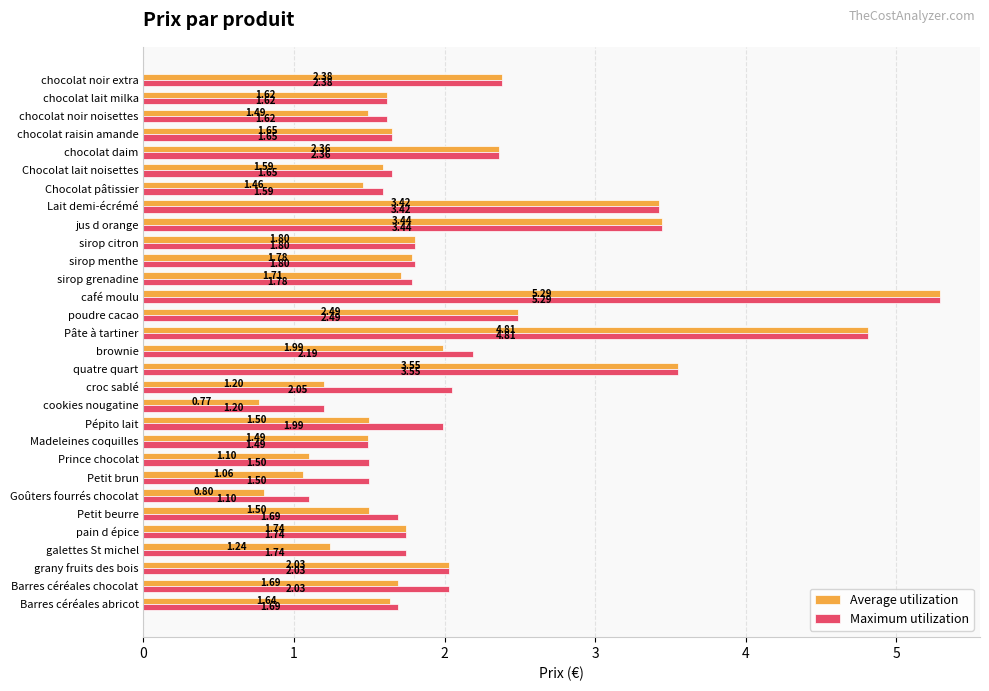

What is the difference between the maximum and minimum values in the Maximum utilization series?

4.2